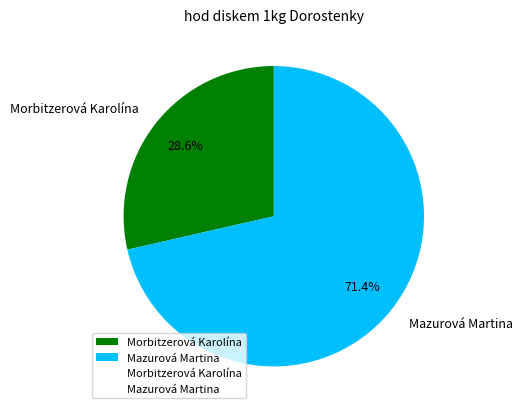

What percentage is the Morbitzerová Karolína slice, to the nearest percent?

29%